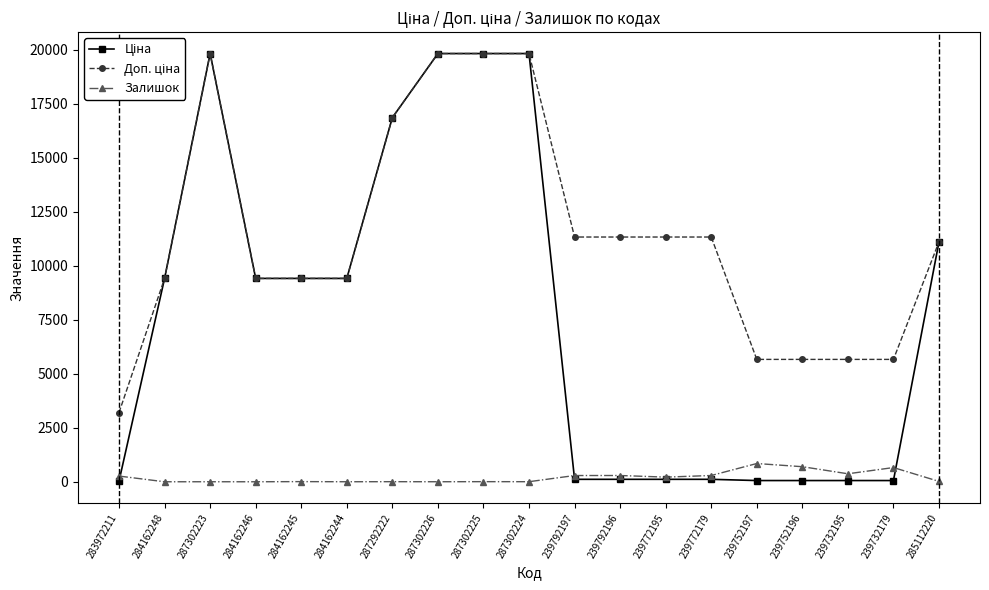

How many lines are shown in the chart?

3